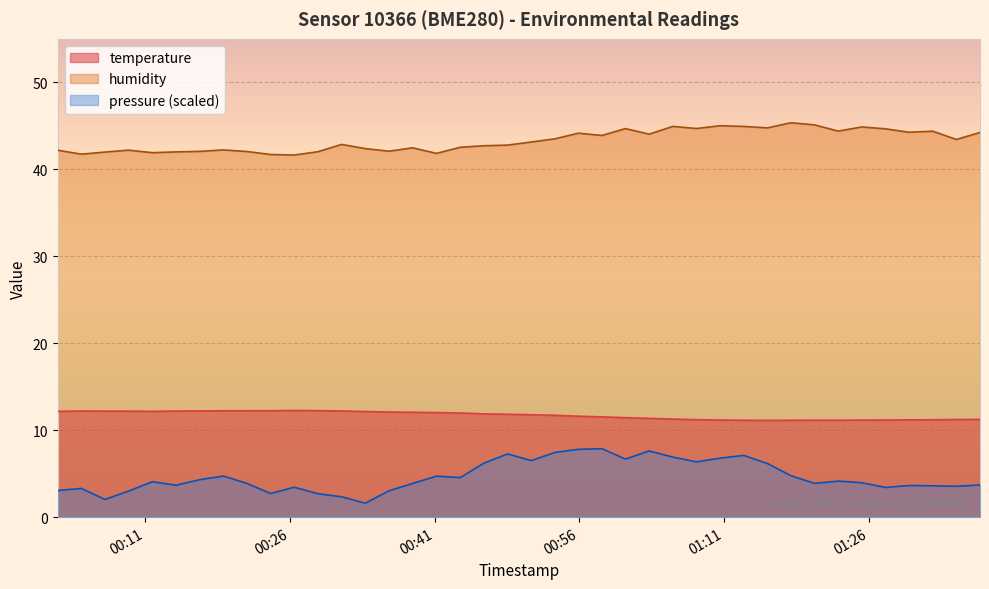

Where does the humidity series first go above 43?

2023-02-20T00:51:01